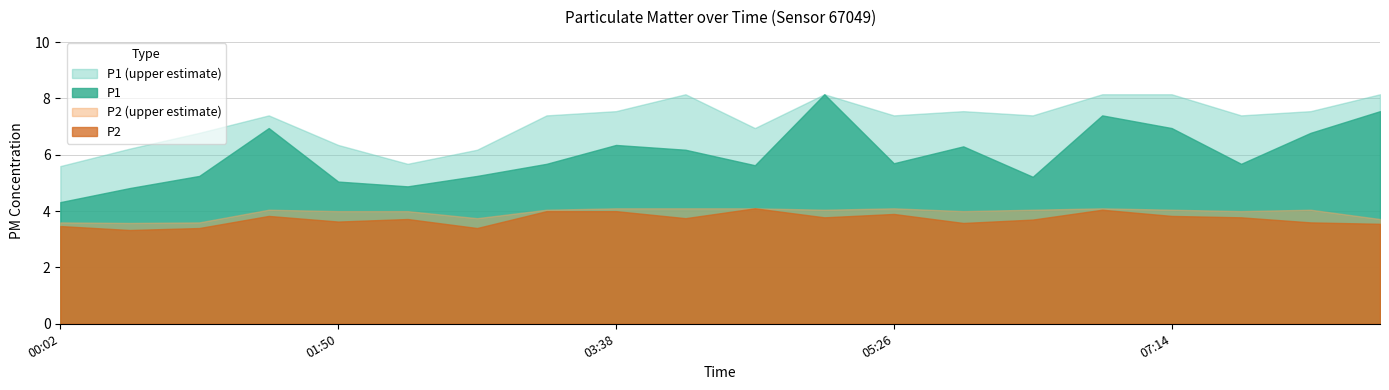

Which category has the lowest value in the P2 series?

00:29